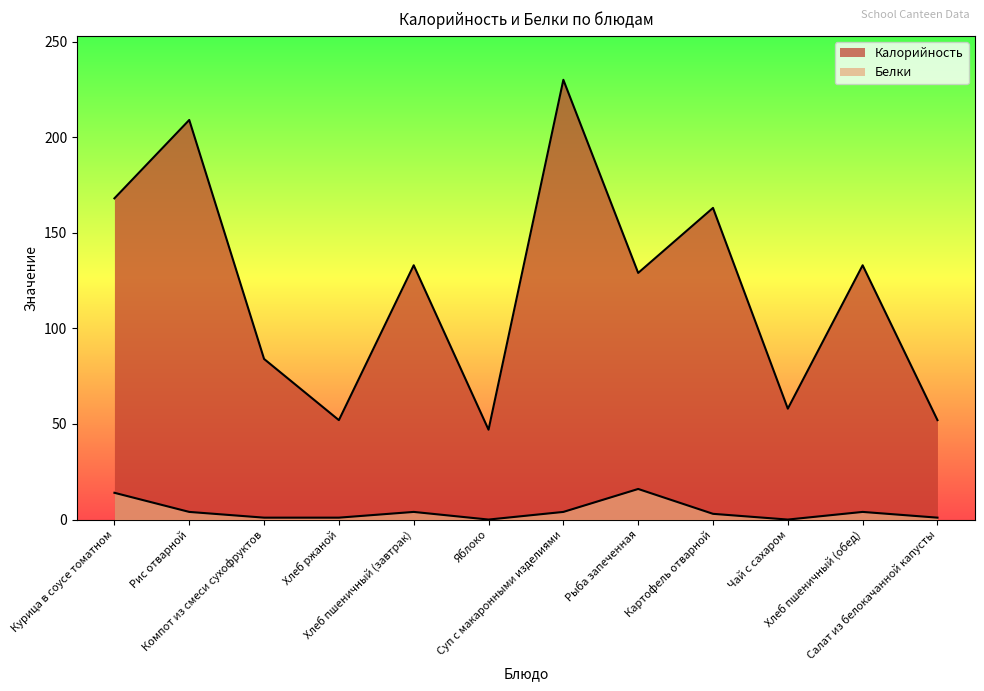

In Калорийность, how many points are higher than both neighbors (excluding endpoints)?

5